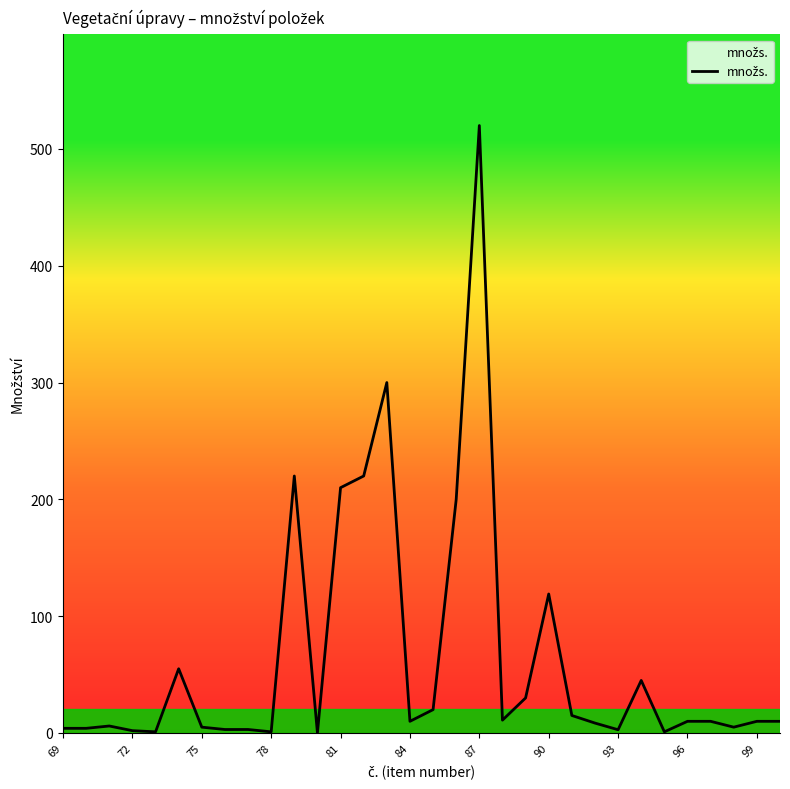

What is the greatest value displayed?

520.0